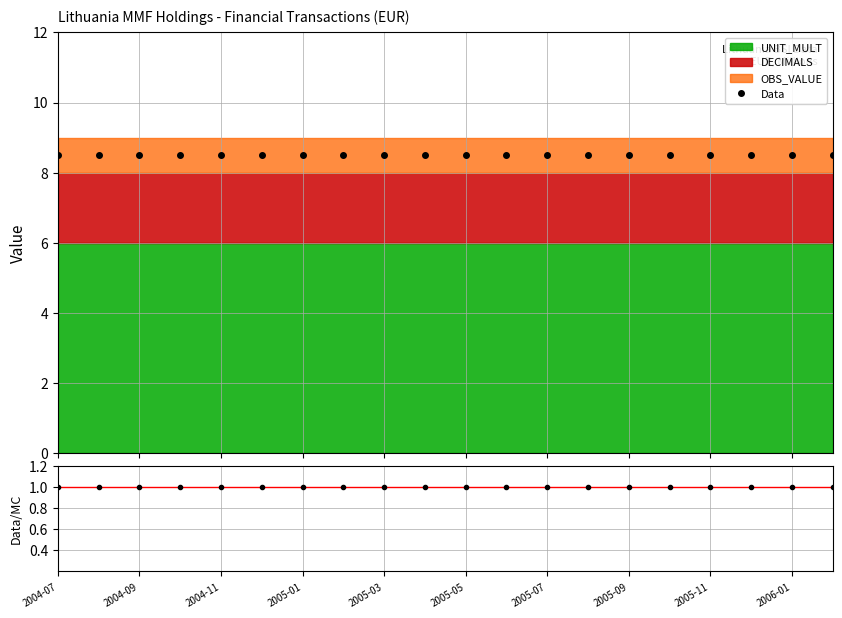

What is the greatest value displayed?

8.5